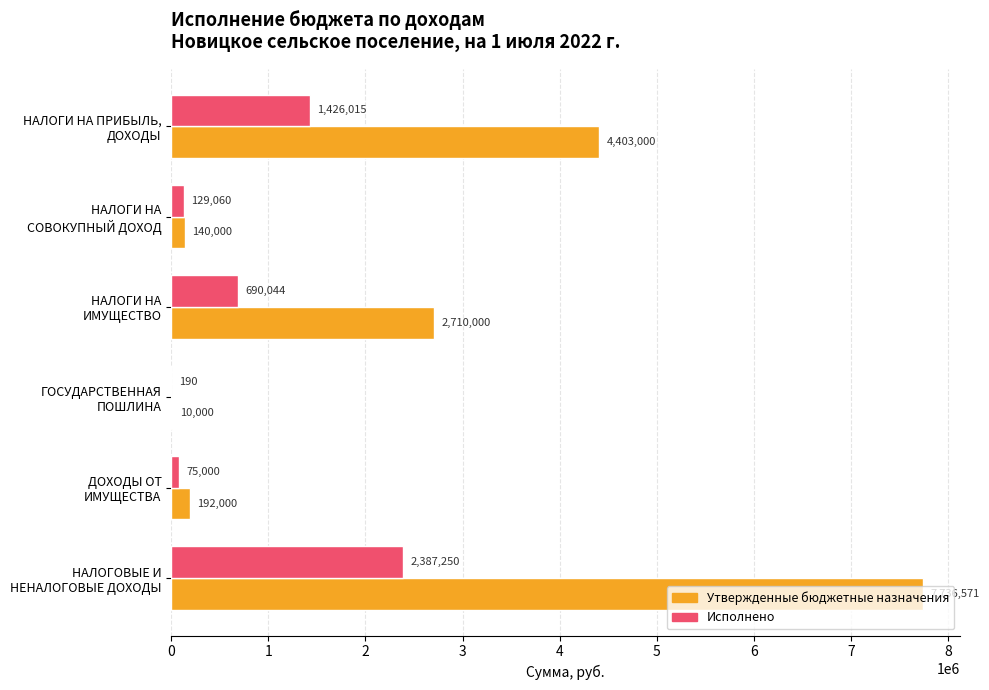

What is the highest value of the Исполнено series?

2387249.9